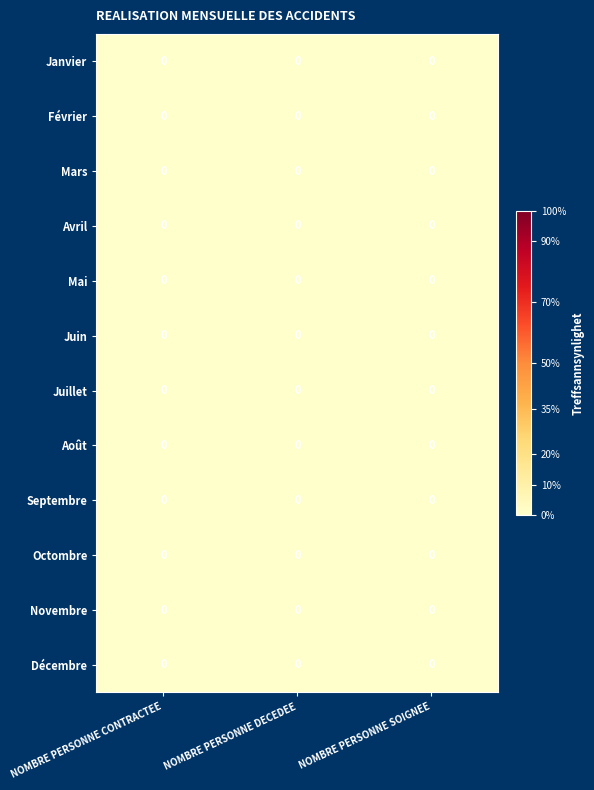

Which category has the lowest value across all series?

NOMBRE PERSONNE SOIGNEE